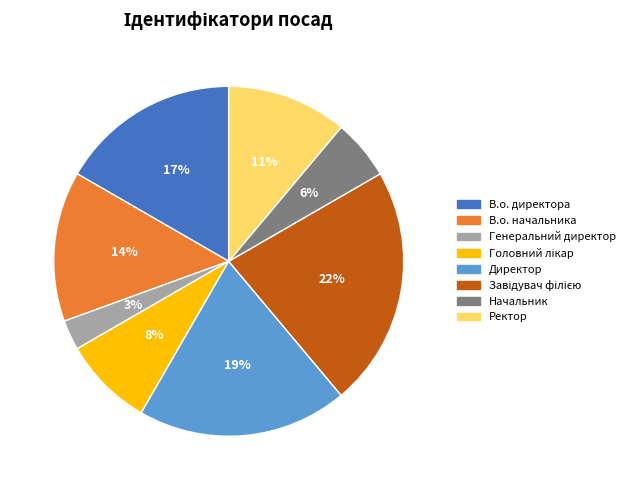

True or false: Директор accounts for 13% of the total.

False